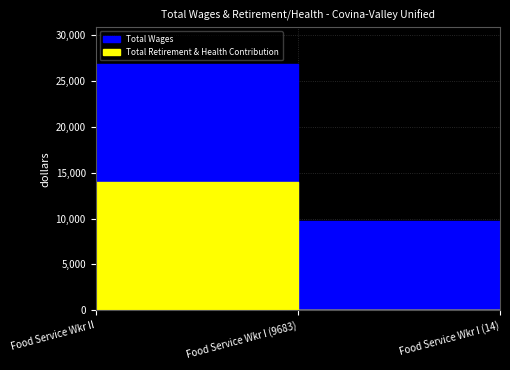

How many distinct data groups are displayed?

2